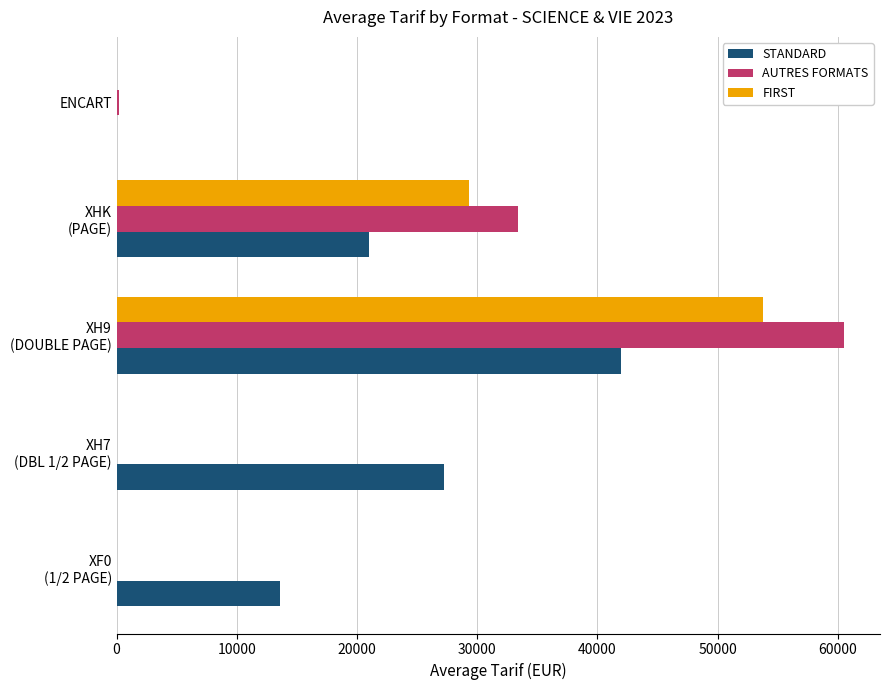

What is the maximum value shown in the chart?

60493.3